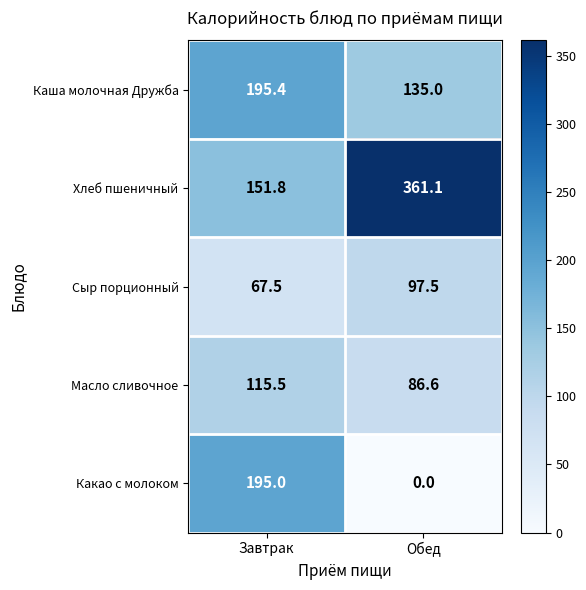

What is the difference between the Хлеб пшеничный values at Завтрак and Обед?

209.3